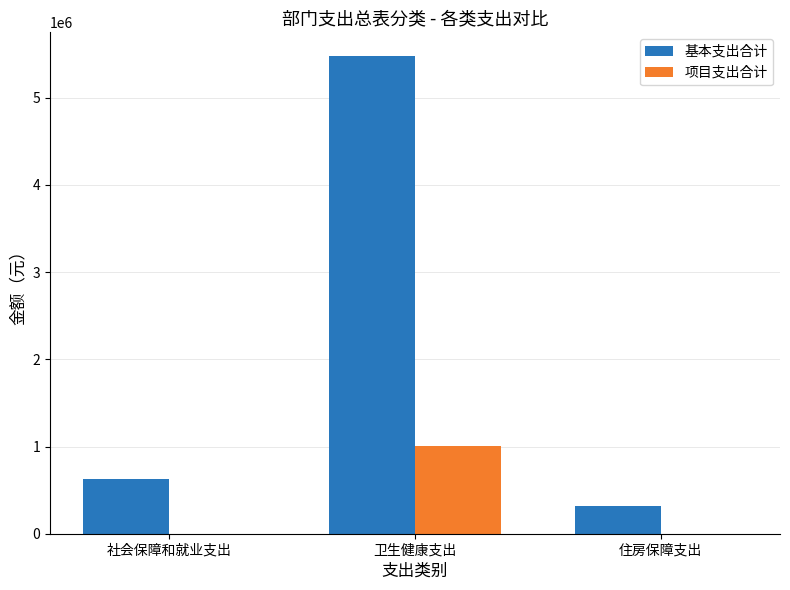

Reading left to right, what are all the values shown in this chart?

基本支出合计: 社会保障和就业支出=629892.5	卫生健康支出=5476834.4	住房保障支出=316758.2
项目支出合计: 社会保障和就业支出=0.0	卫生健康支出=1003748.4	住房保障支出=0.0